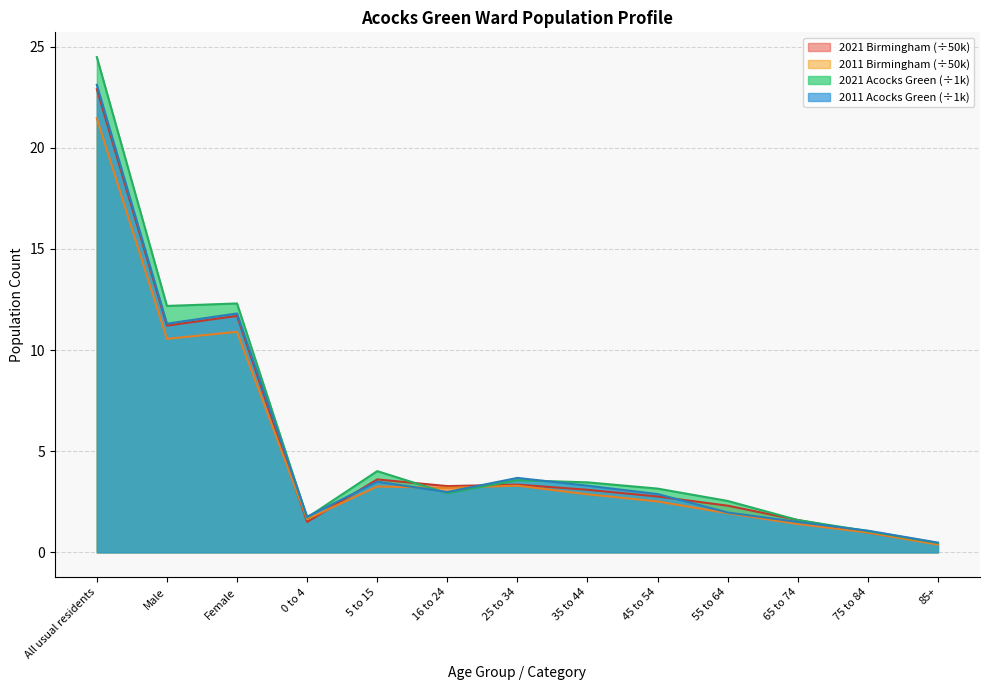

What is the maximum value shown in the chart?

24.5